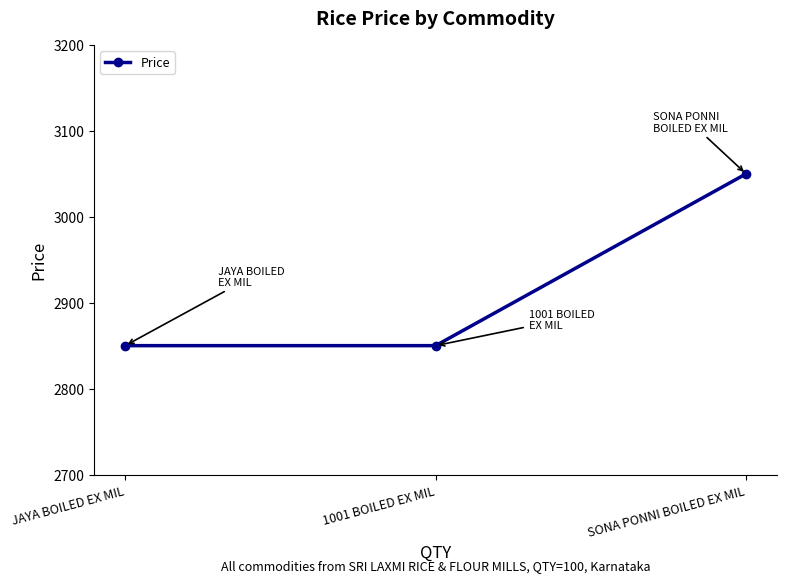

Which has a higher value, SONA PONNI BOILED EX MIL or JAYA BOILED EX MIL?

SONA PONNI BOILED EX MIL